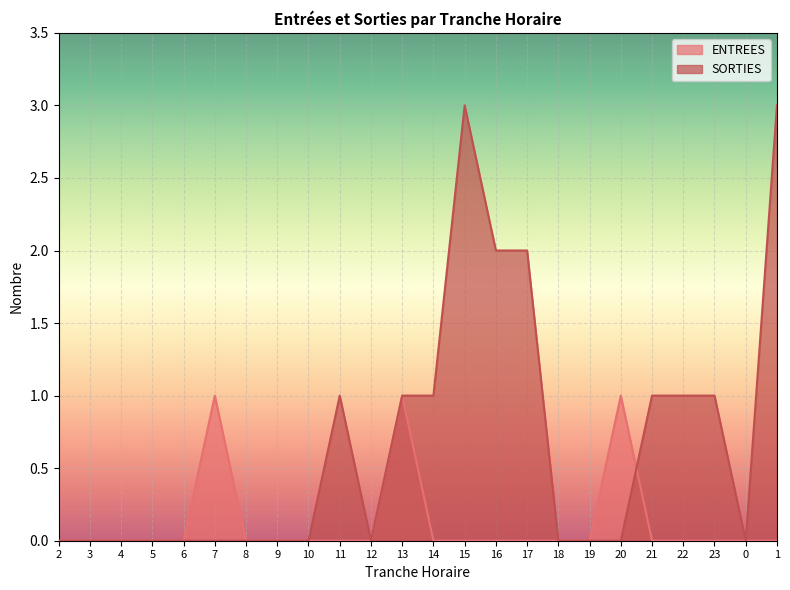

Reading right to left, what are all the values shown in this chart?

ENTREES: 0	0	0	0	0	1	0	0	0	0	0	0	1	0	0	0	0	0	1	0	0	0	0	0
SORTIES: 3	0	1	1	1	0	0	0	2	2	3	1	1	0	1	0	0	0	0	0	0	0	0	0